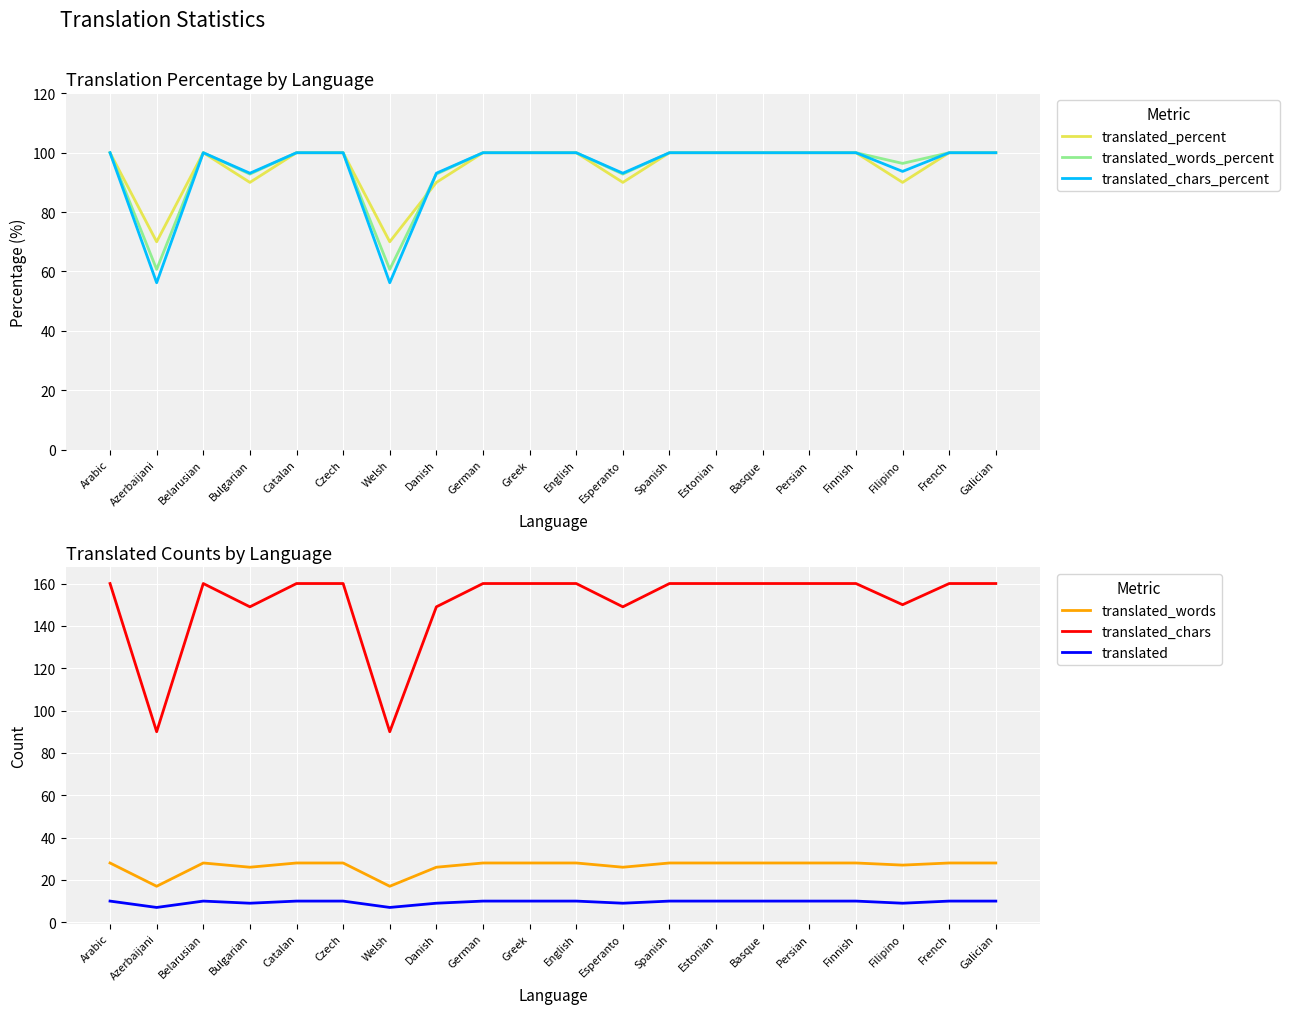

True or false: translated_words and translated_words_percent intersect in this chart.

False